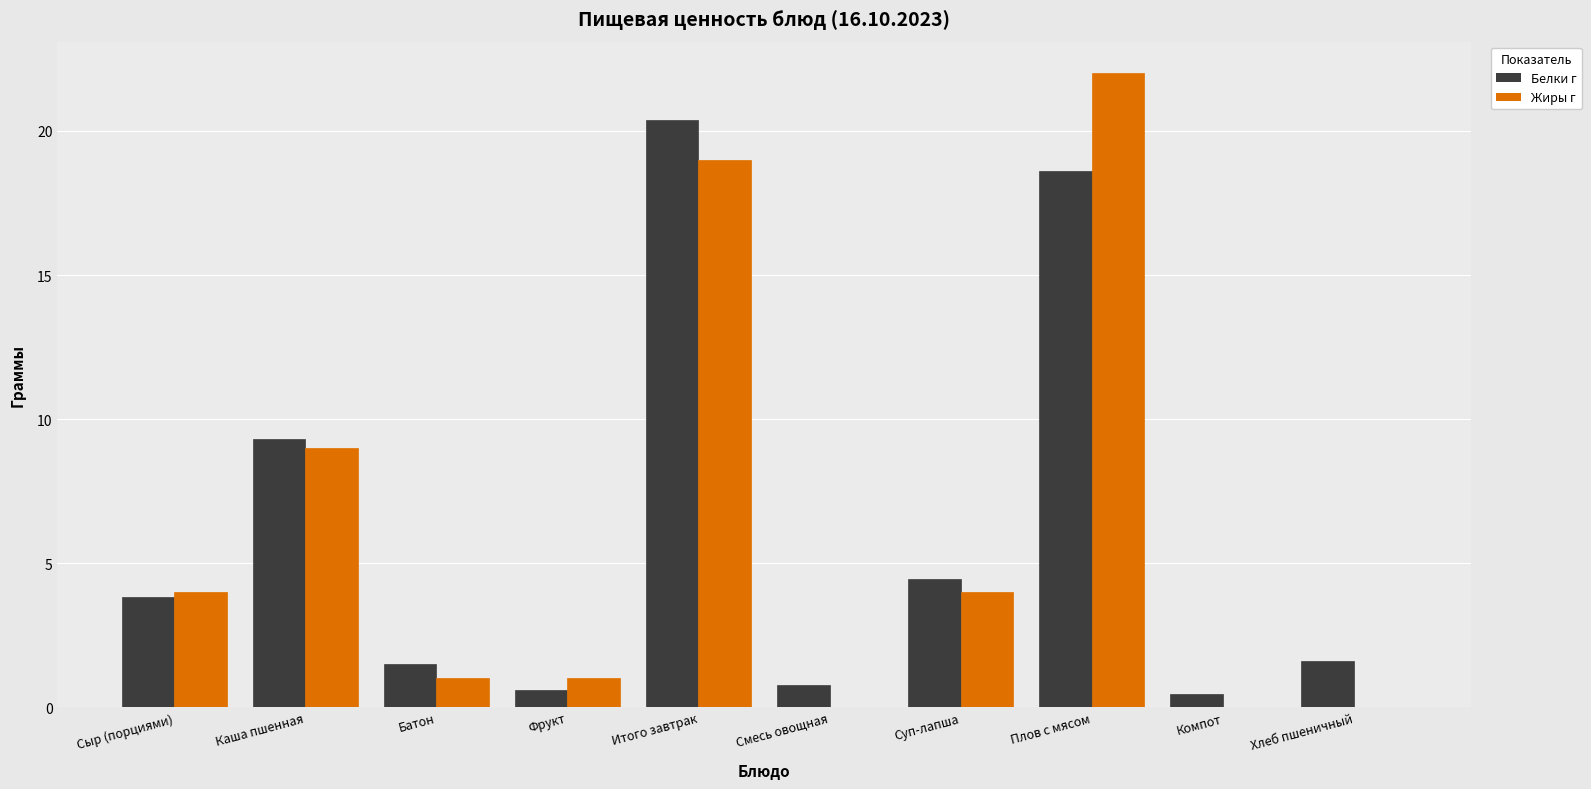

What is the maximum value for Жиры г?

22.0